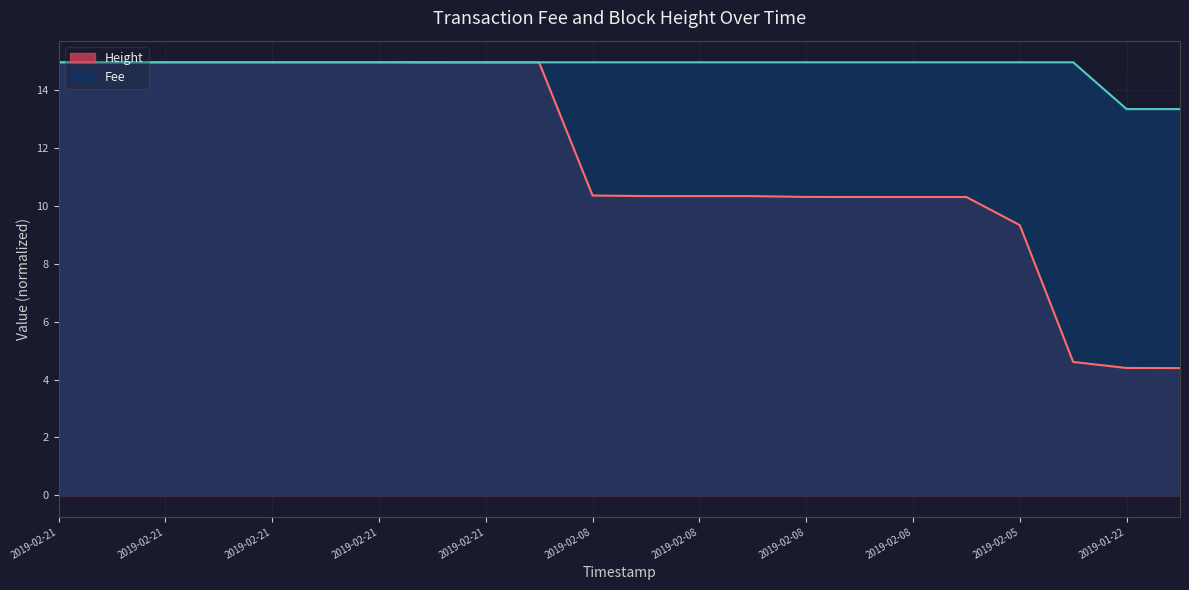

What are all the series names shown in the legend?

Height, Fee